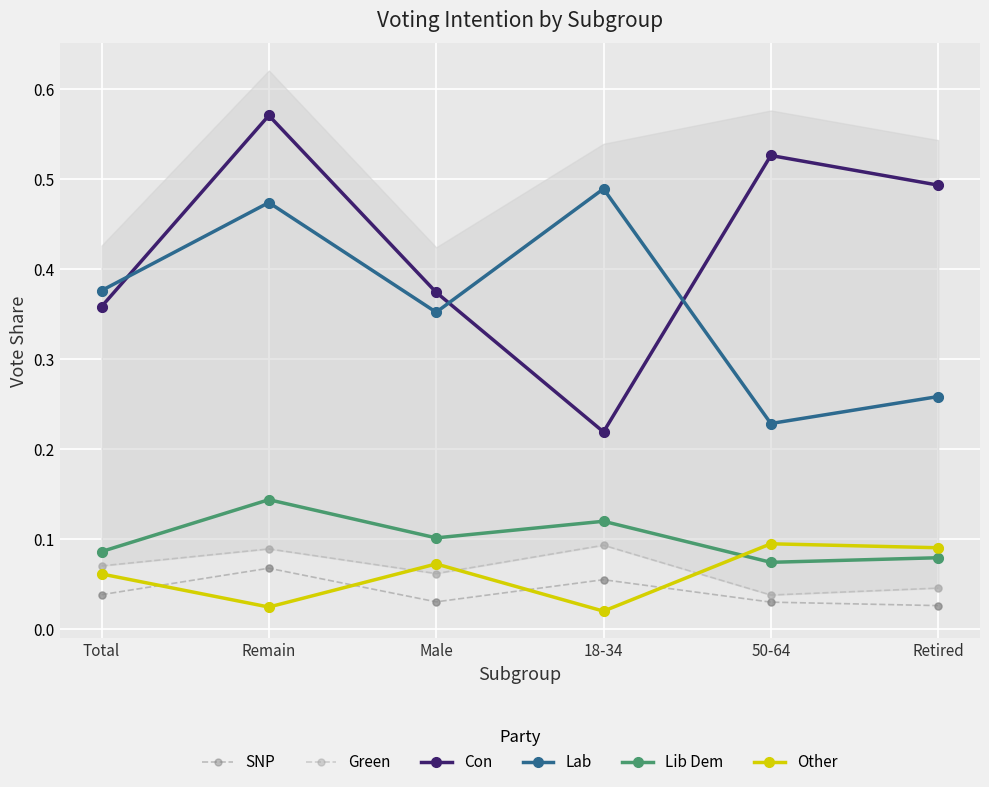

Which series contains the highest Y value?

Con